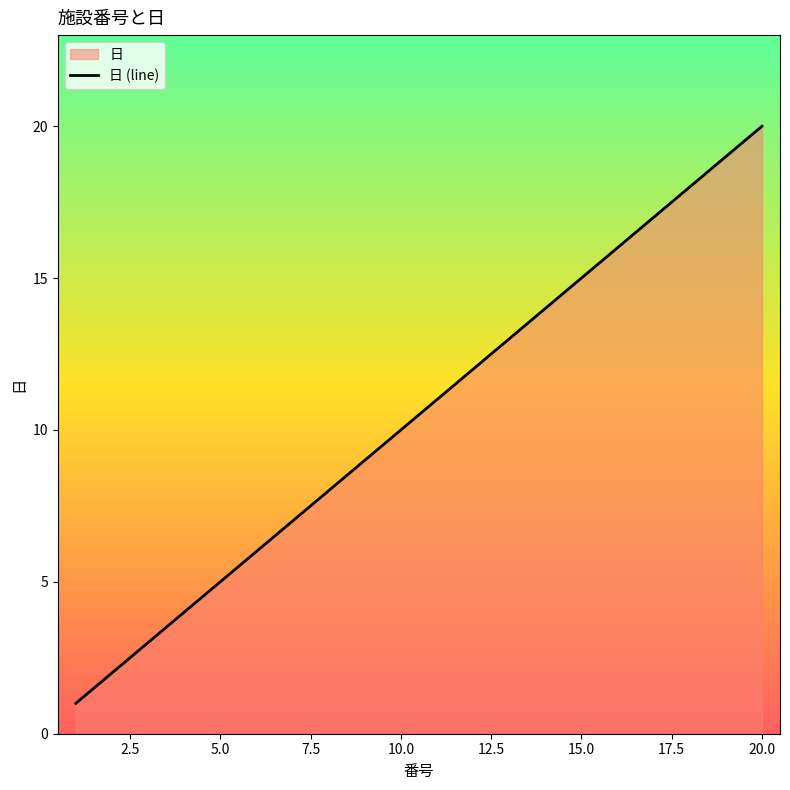

What is the value of the 10th point from the left?

10